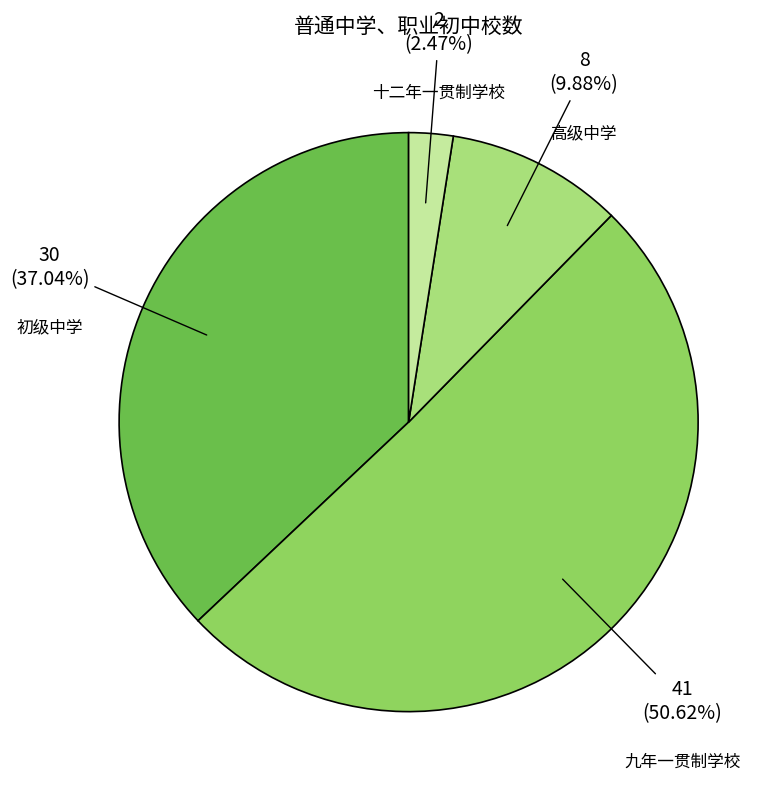

Count the number of slices in the pie.

4